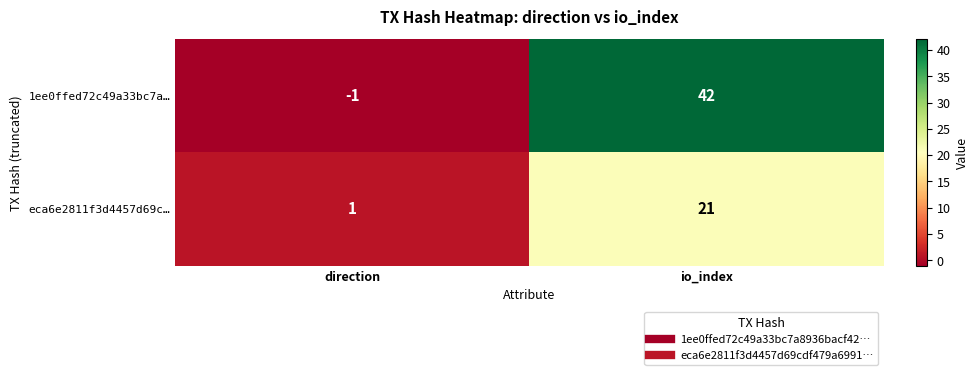

Which label corresponds to the smallest value in the chart?

direction